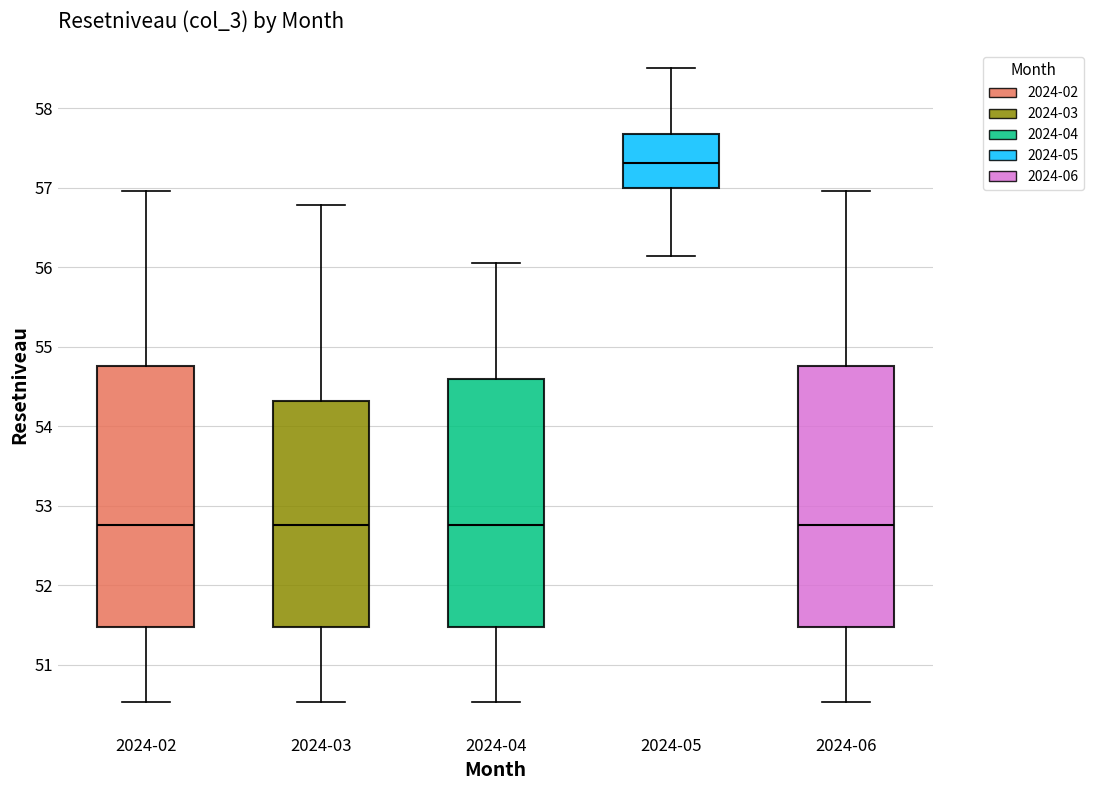

Reading left to right, read every box against the y-axis: the position of its median line, the range the box covers, and the ends of its whiskers. The values are not printed on the chart, so give them approximately, as read against the axis.

2024-02: median 52.8, box 51.5 to 54.8, whiskers 50.5 to 57.0
2024-03: median 52.8, box 51.5 to 54.3, whiskers 50.5 to 56.8
2024-04: median 52.8, box 51.5 to 54.6, whiskers 50.5 to 56.1
2024-05: median 57.3, box 57.0 to 57.7, whiskers 56.1 to 58.5
2024-06: median 52.8, box 51.5 to 54.8, whiskers 50.5 to 57.0